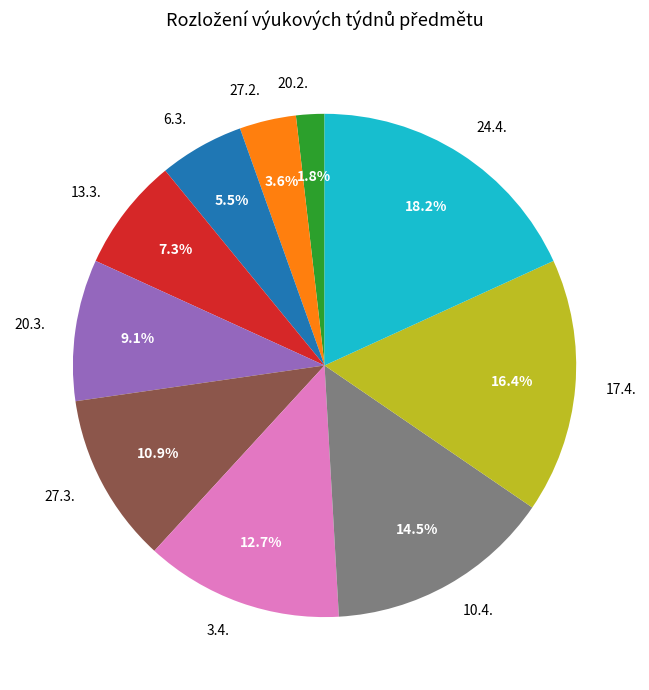

To the nearest percent, what is the combined percentage of 17.4. and 20.2.?

18%